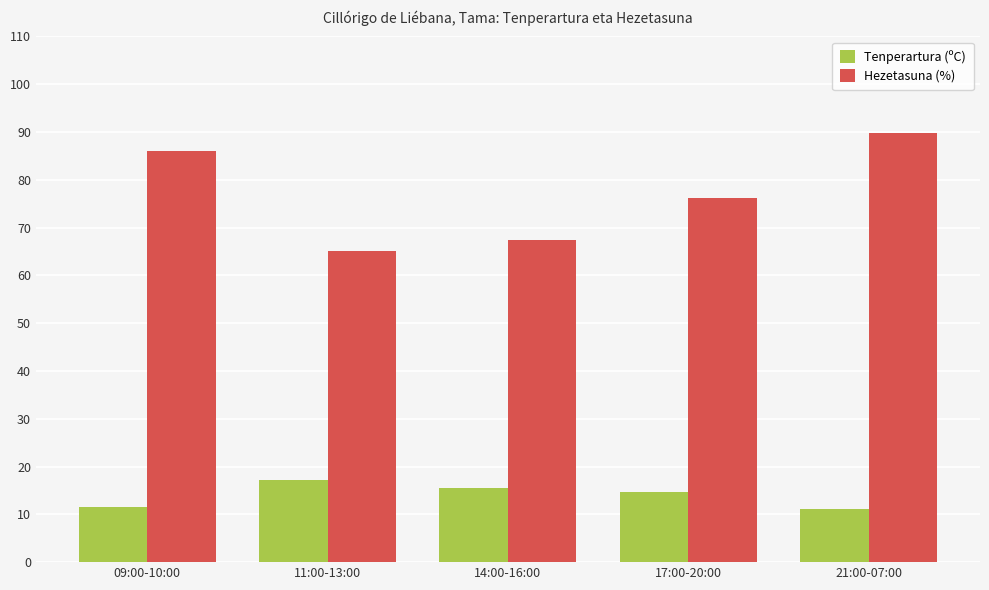

How many distinct data groups are displayed?

2